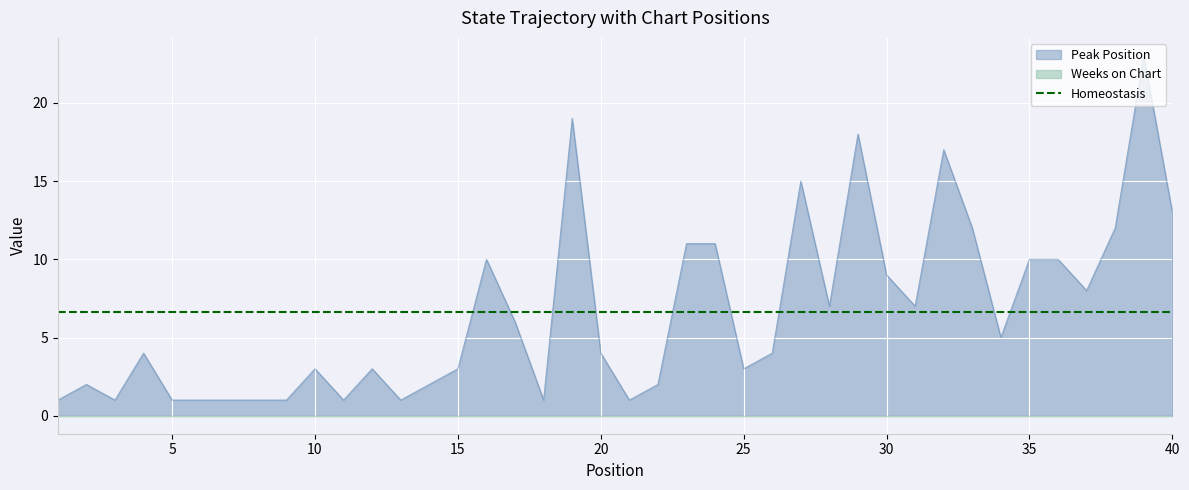

What is the sum of all values?

264